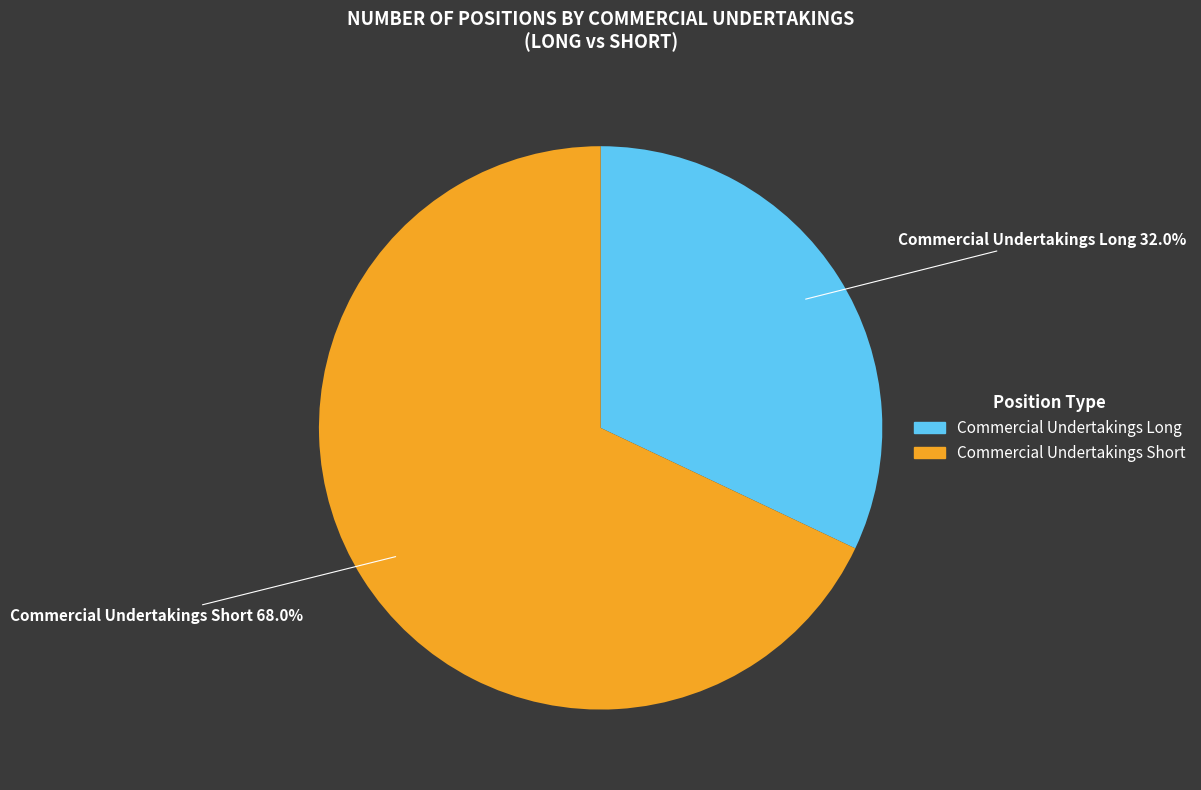

To the nearest percent, what is the combined percentage of Commercial Undertakings Long and Commercial Undertakings Short?

100%